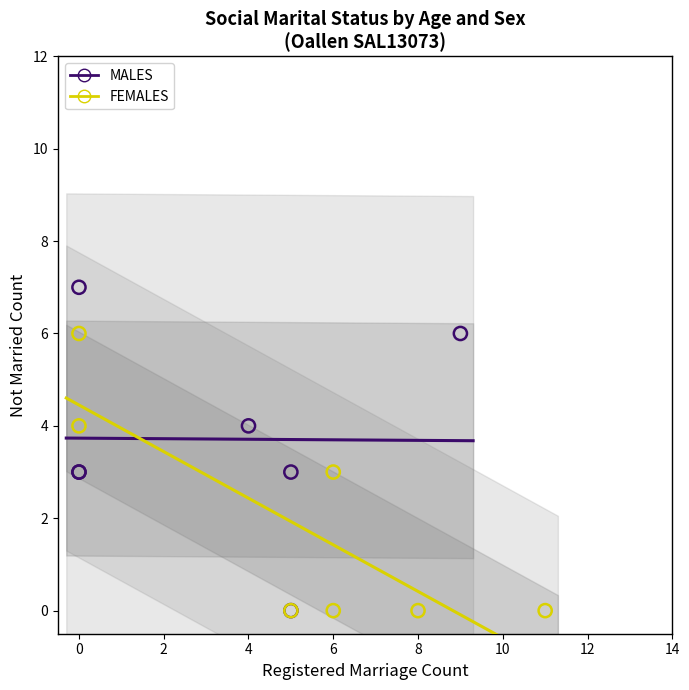

Which series has the widest spread of Y values?

MALES